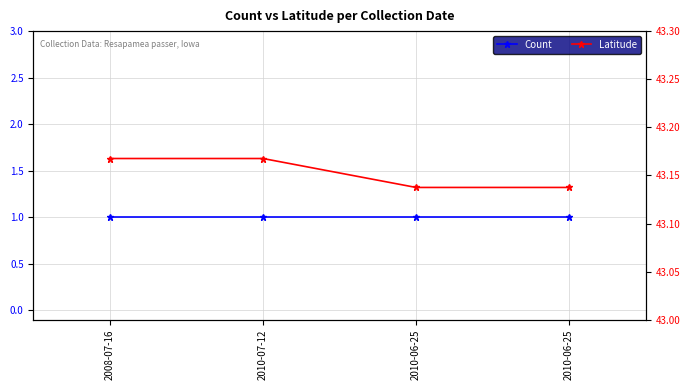

Which category has the highest value in the Latitude series?

2008-07-16